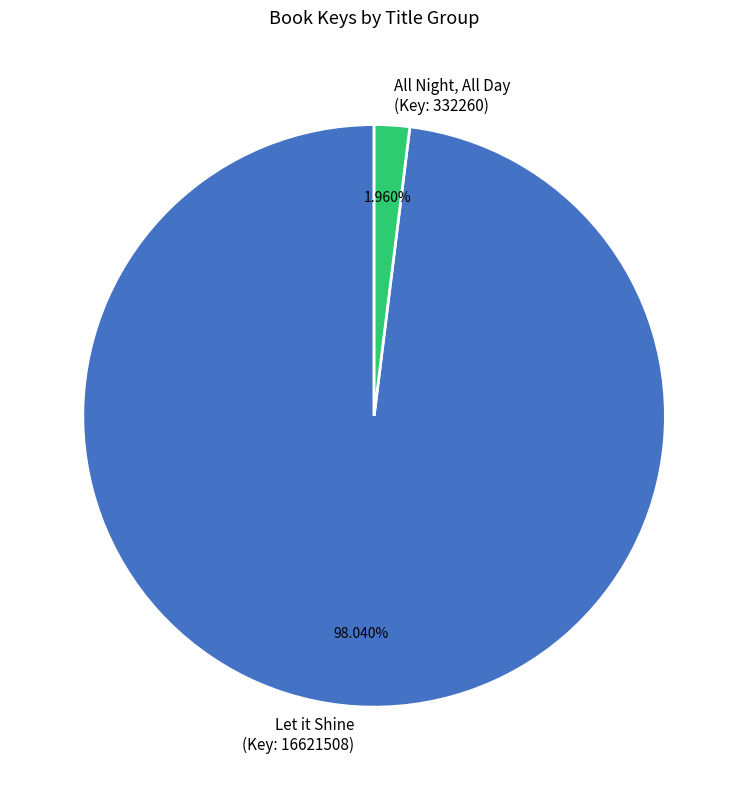

Which slice is the largest?

Let it Shine (Key: 16621508)